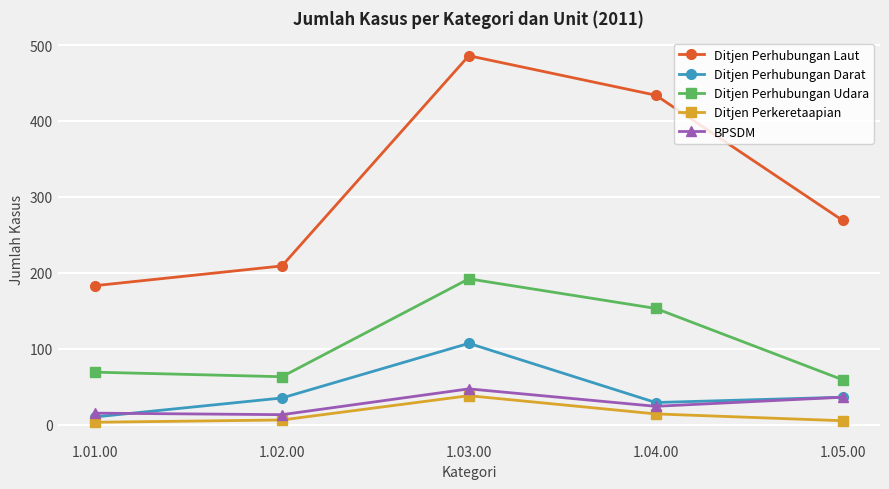

Which series changed the most between 1.01.00 and 1.03.00?

Ditjen Perhubungan Laut